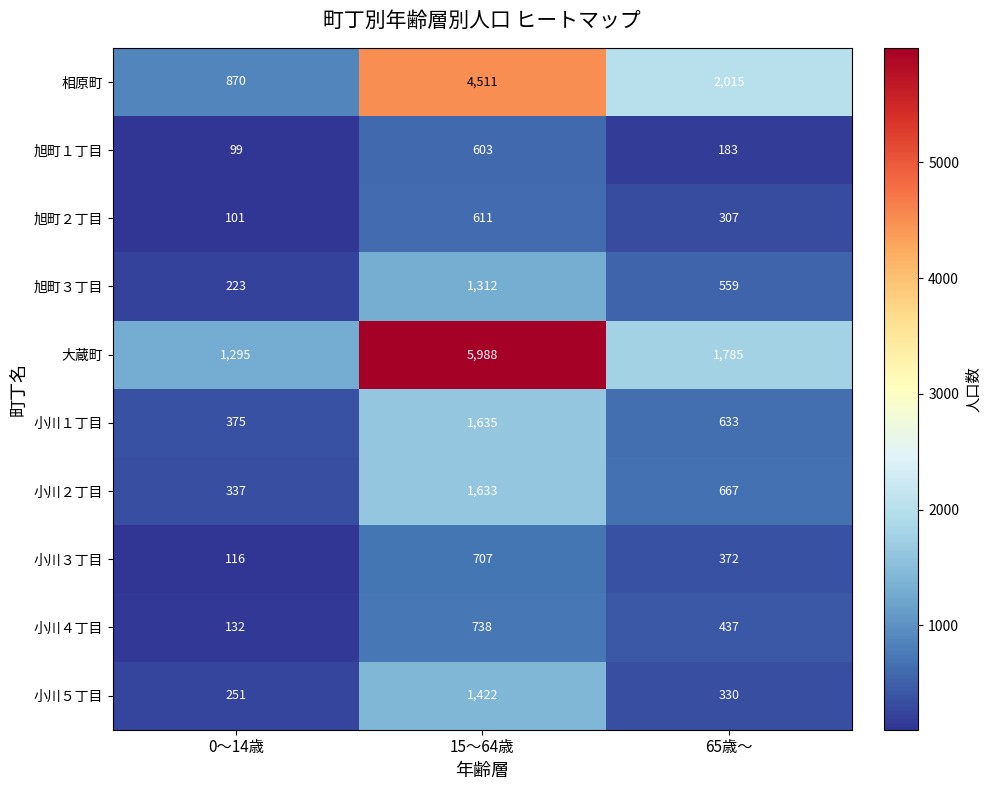

True or false: 小川３丁目 has a value of 125 at 65歳～.

False